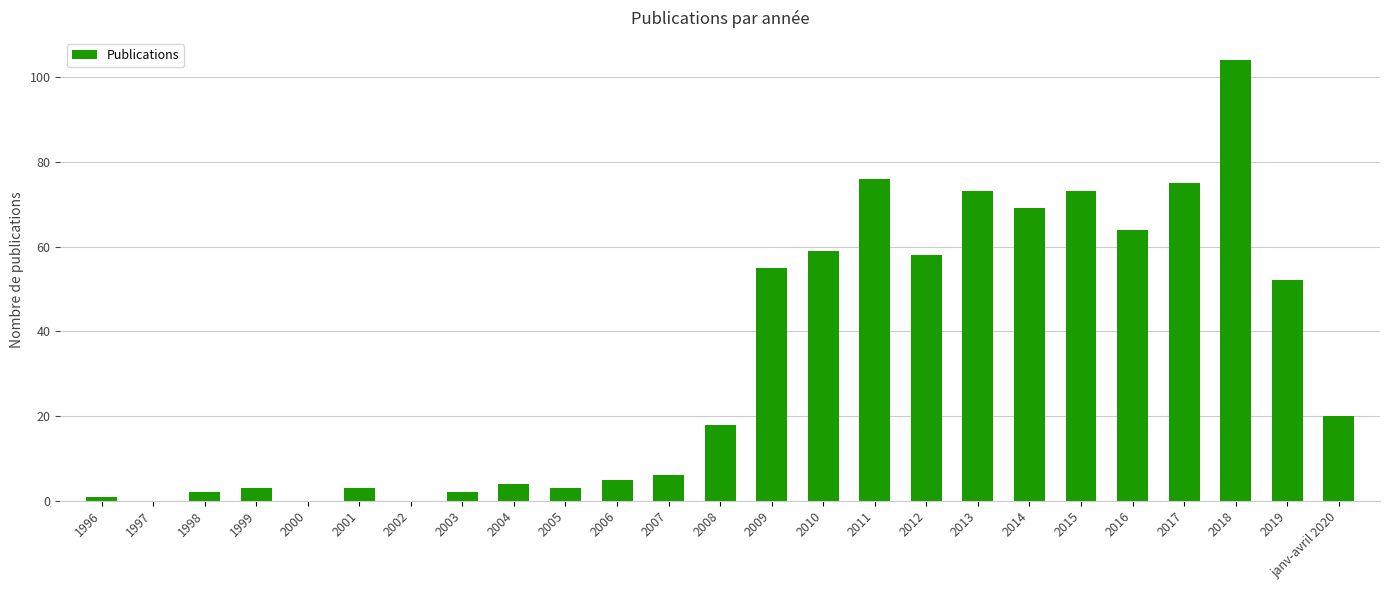

What is the change in value from 2006 to 2014?

+64